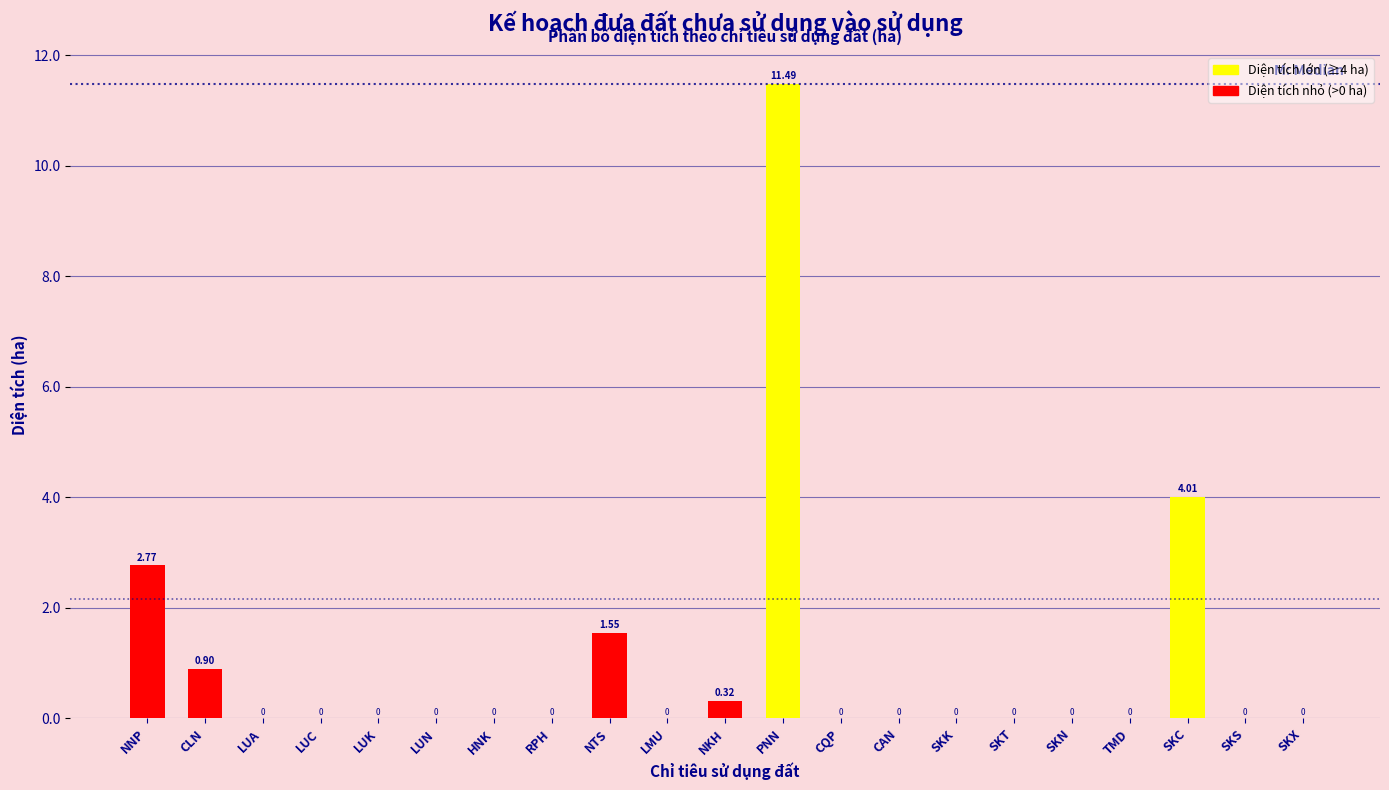

Which has a higher value, NNP or SKX?

NNP